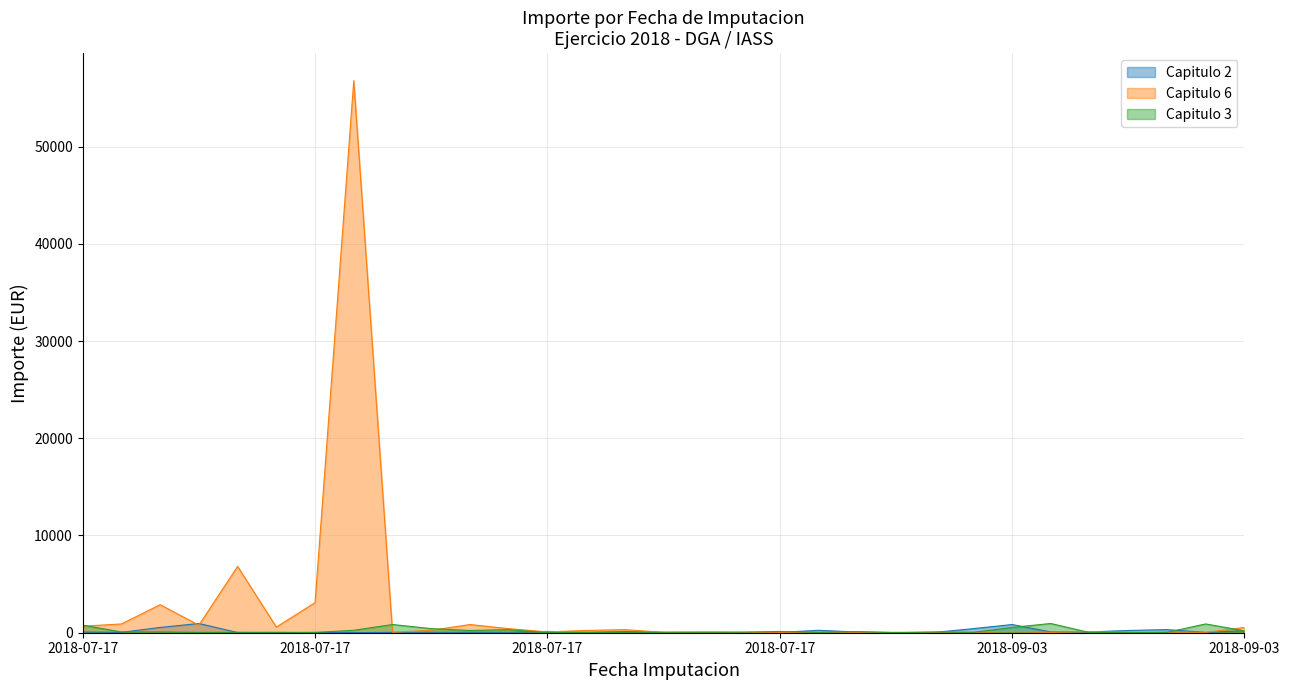

What is the smallest value displayed?

2.5